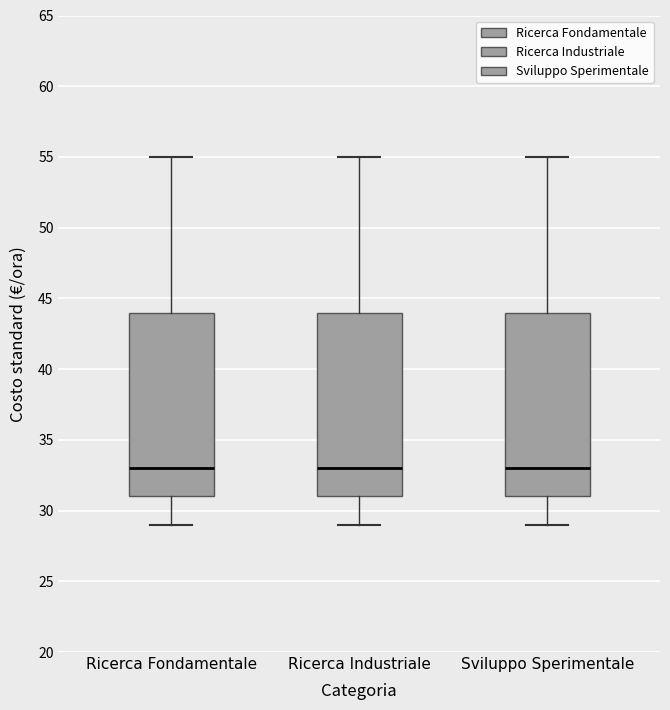

Where does the upper whisker of the box for Ricerca Fondamentale end on the y-axis? The values are not printed on the chart, so give them approximately, as read against the axis.

55